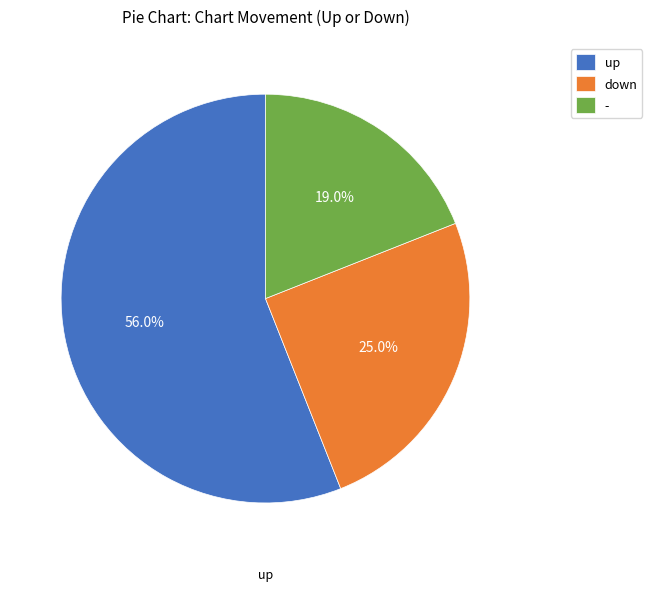

To the nearest percent, what is the difference between the largest and smallest slice percentages?

37%